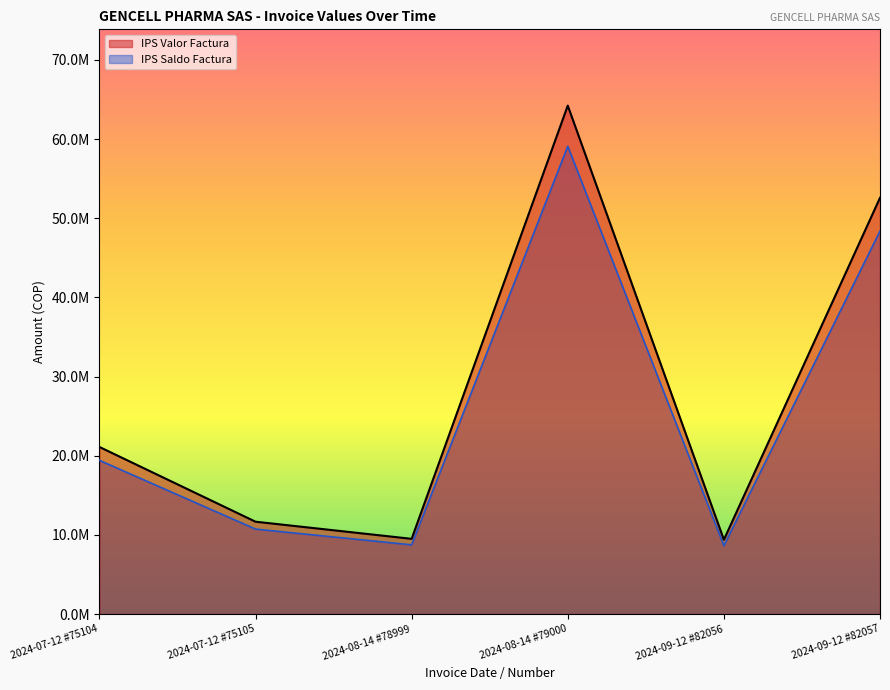

How many lines are shown in the chart?

2